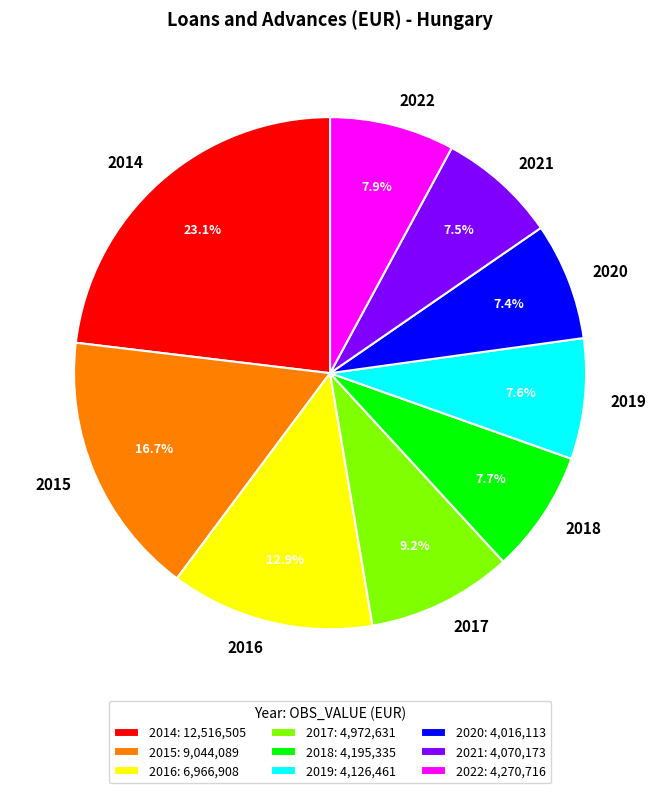

Is there a majority slice in this chart?

No